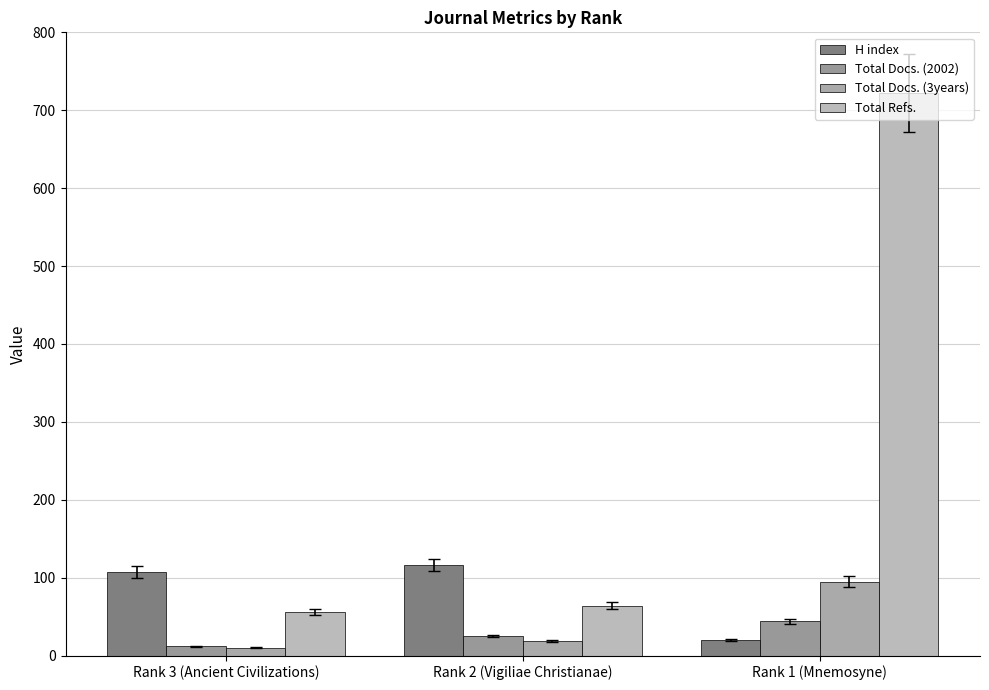

How many bars are there in total?

12